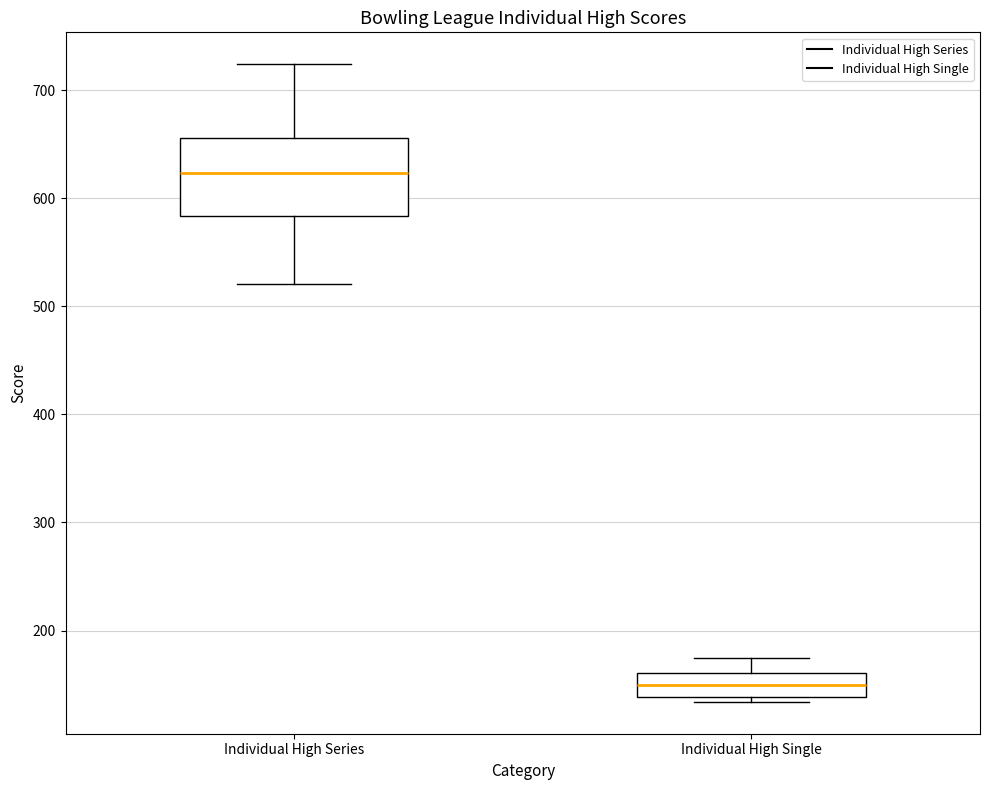

Which box is the tallest, from its lower edge to its upper edge?

Individual High Series